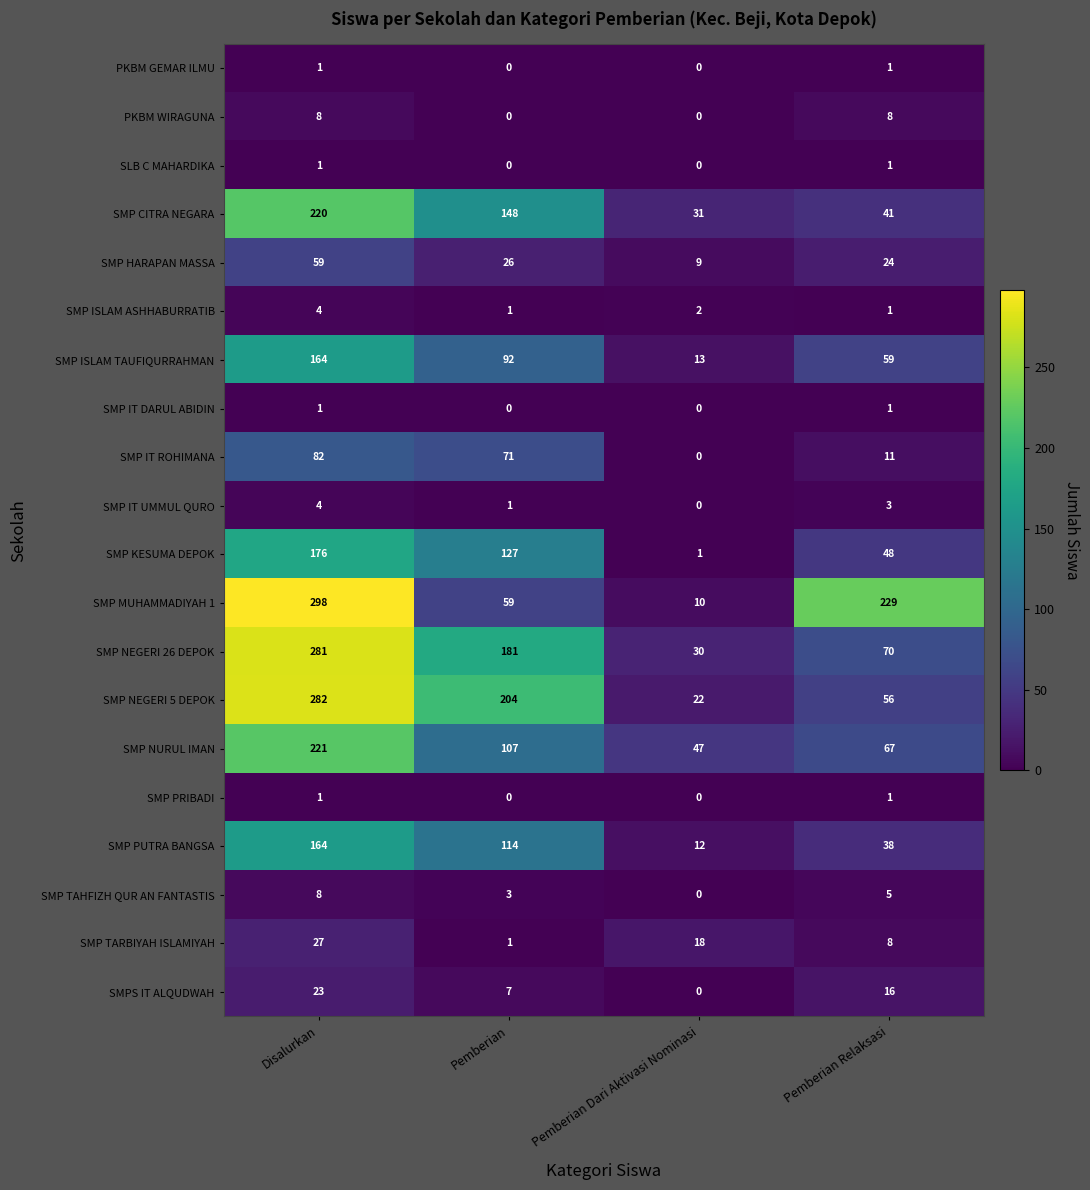

Count the number of data series in this chart.

20